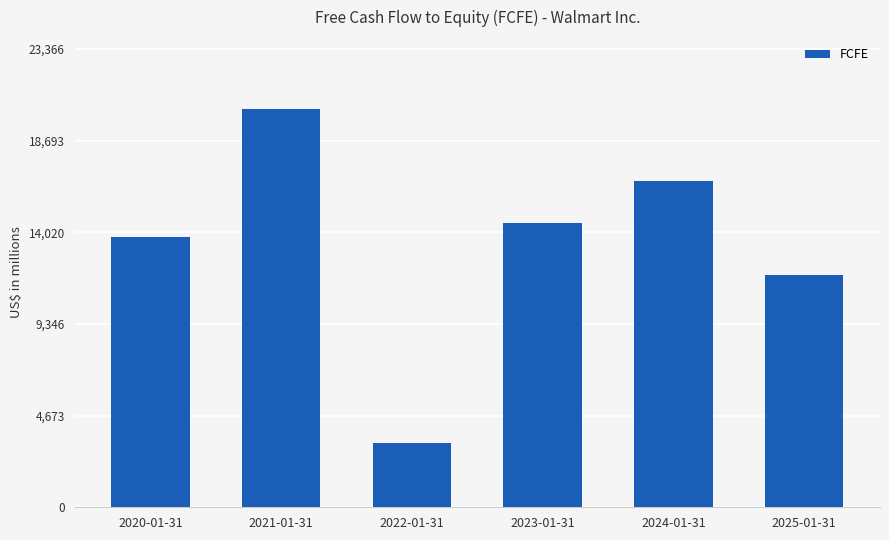

Is it true that the value at 2020-01-31 is 13800?

True